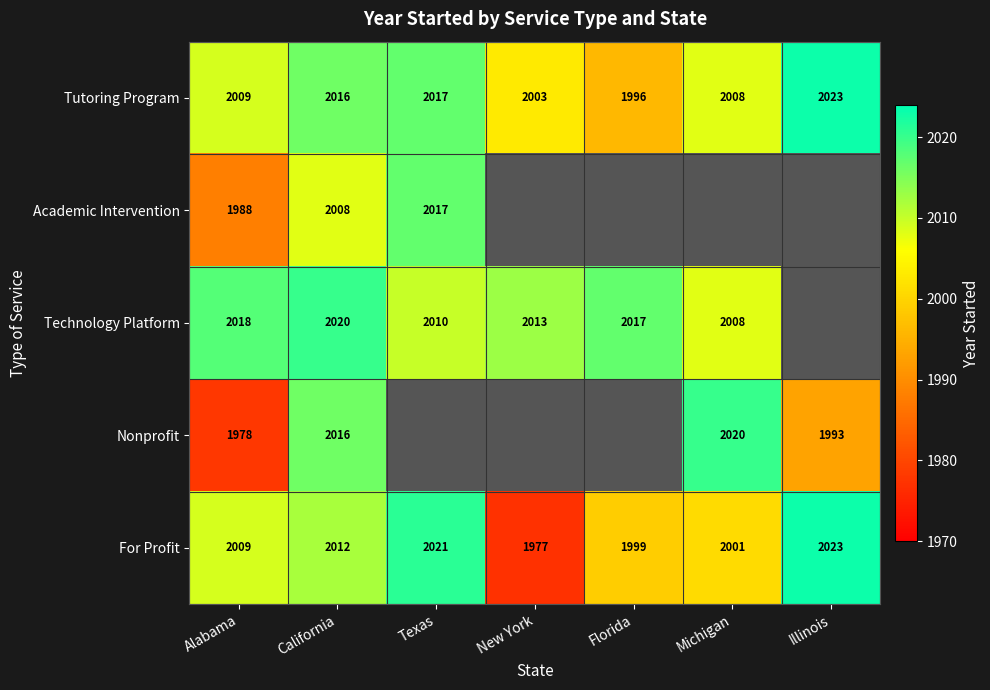

Is it true that Tutoring Program equals 565 at California?

False